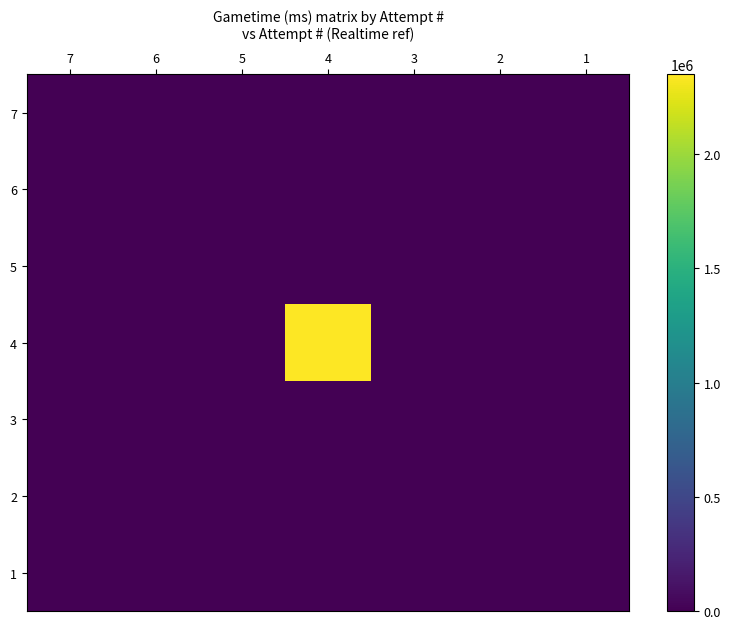

Reading left to right, extract all data points from this chart.

7: 7=0	6=0	5=0	4=0	3=0	2=0	1=0
6: 7=0	6=0	5=0	4=0	3=0	2=0	1=0
5: 7=0	6=0	5=0	4=0	3=0	2=0	1=0
4: 7=0	6=0	5=0	4=2349547	3=0	2=0	1=0
3: 7=0	6=0	5=0	4=0	3=0	2=0	1=0
2: 7=0	6=0	5=0	4=0	3=0	2=0	1=0
1: 7=0	6=0	5=0	4=0	3=0	2=0	1=0